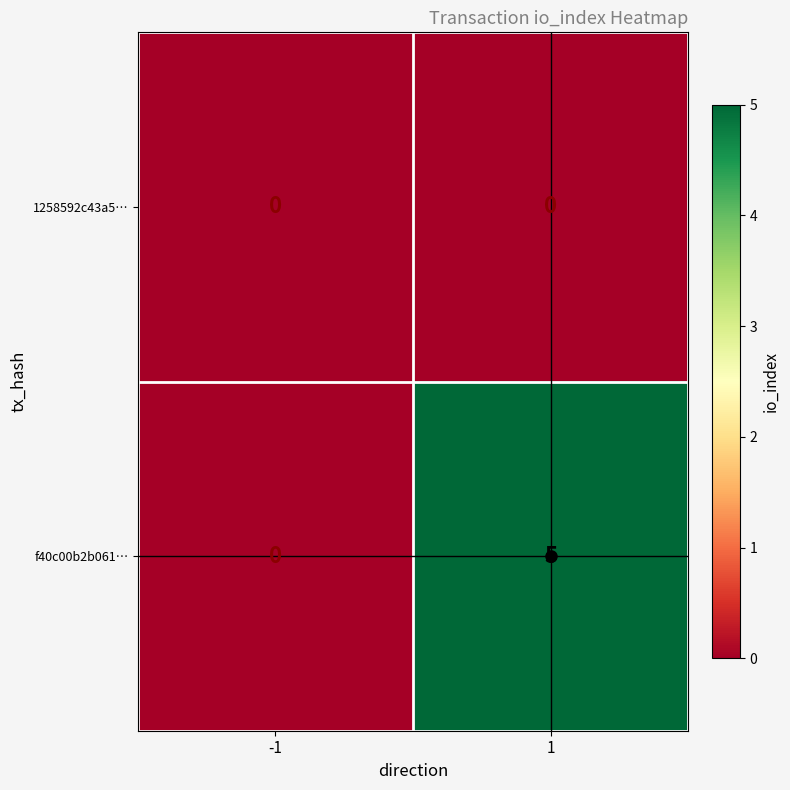

Which series has the largest total across all categories?

f40c00b2b061…